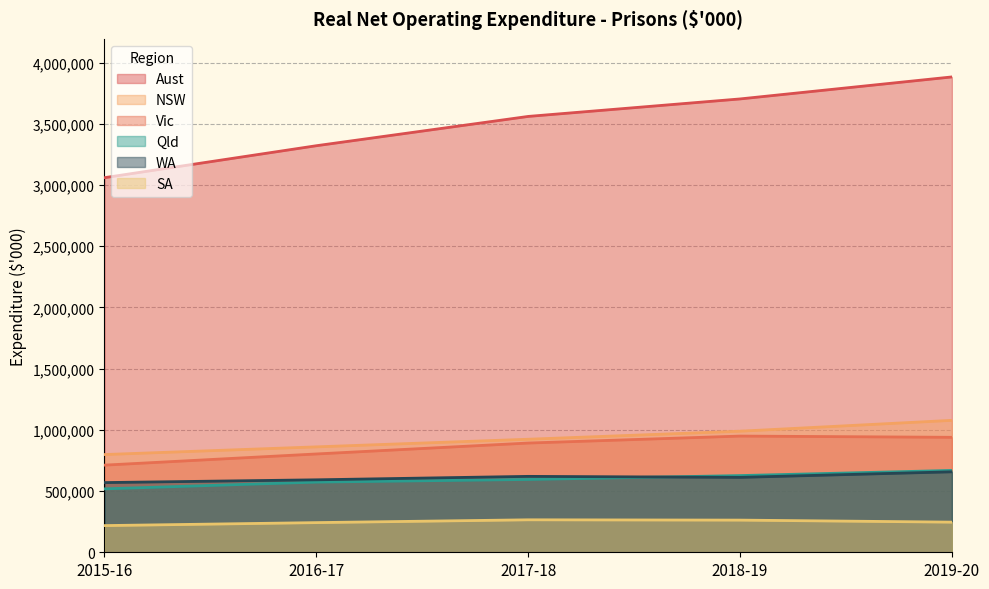

At which label does Qld reach its minimum?

2015-16